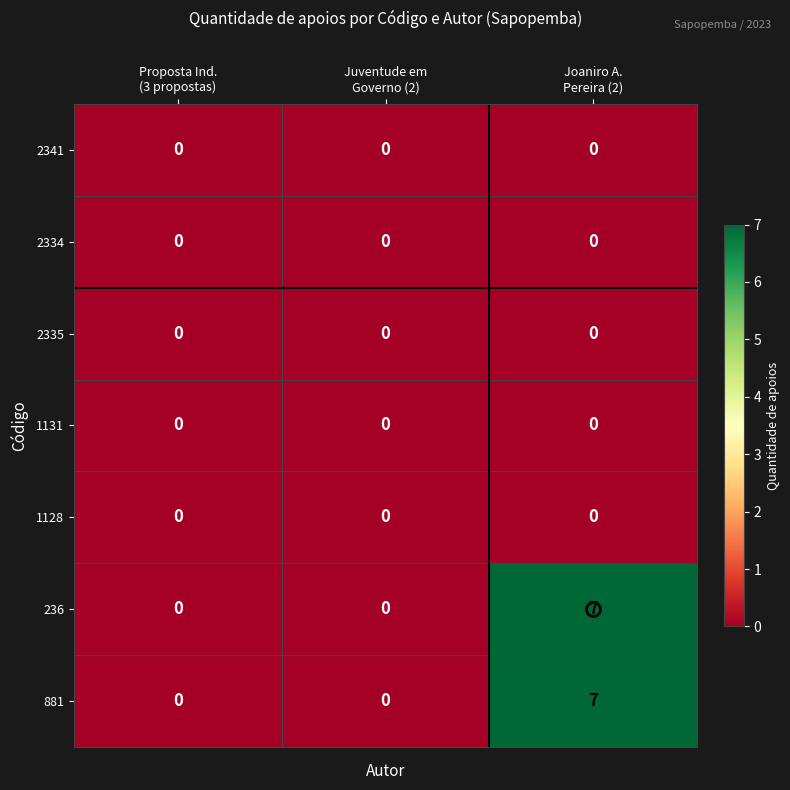

What is the difference between the maximum and minimum values in the 881 series?

7